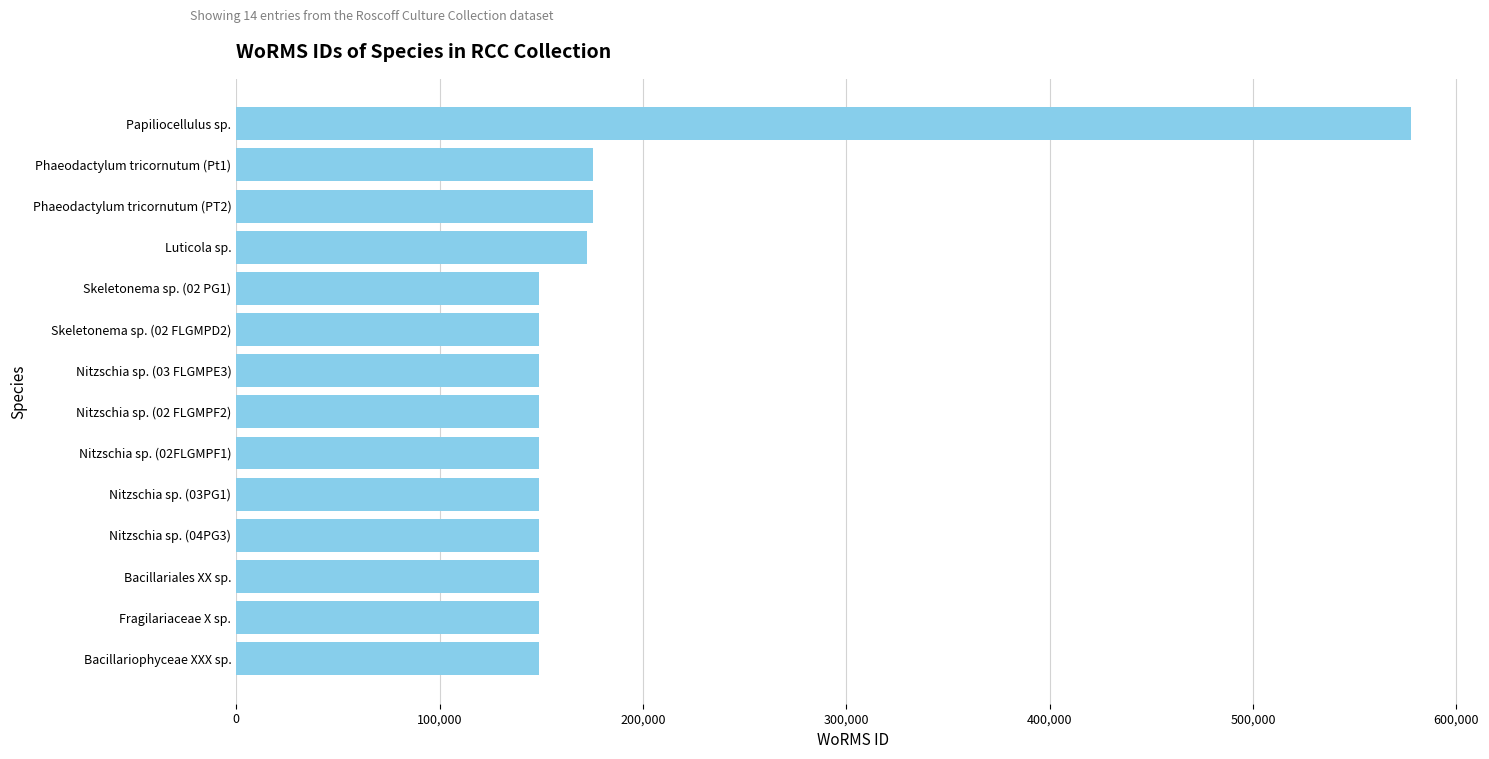

How many data points are less than 149045?

3